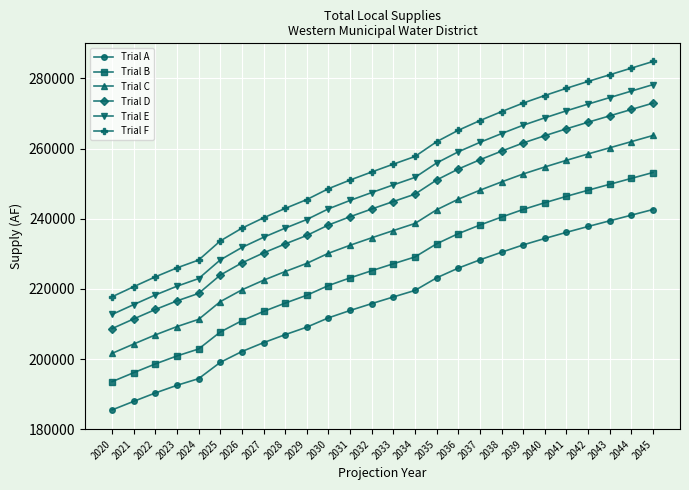

Which series has the largest total across all categories?

Trial F